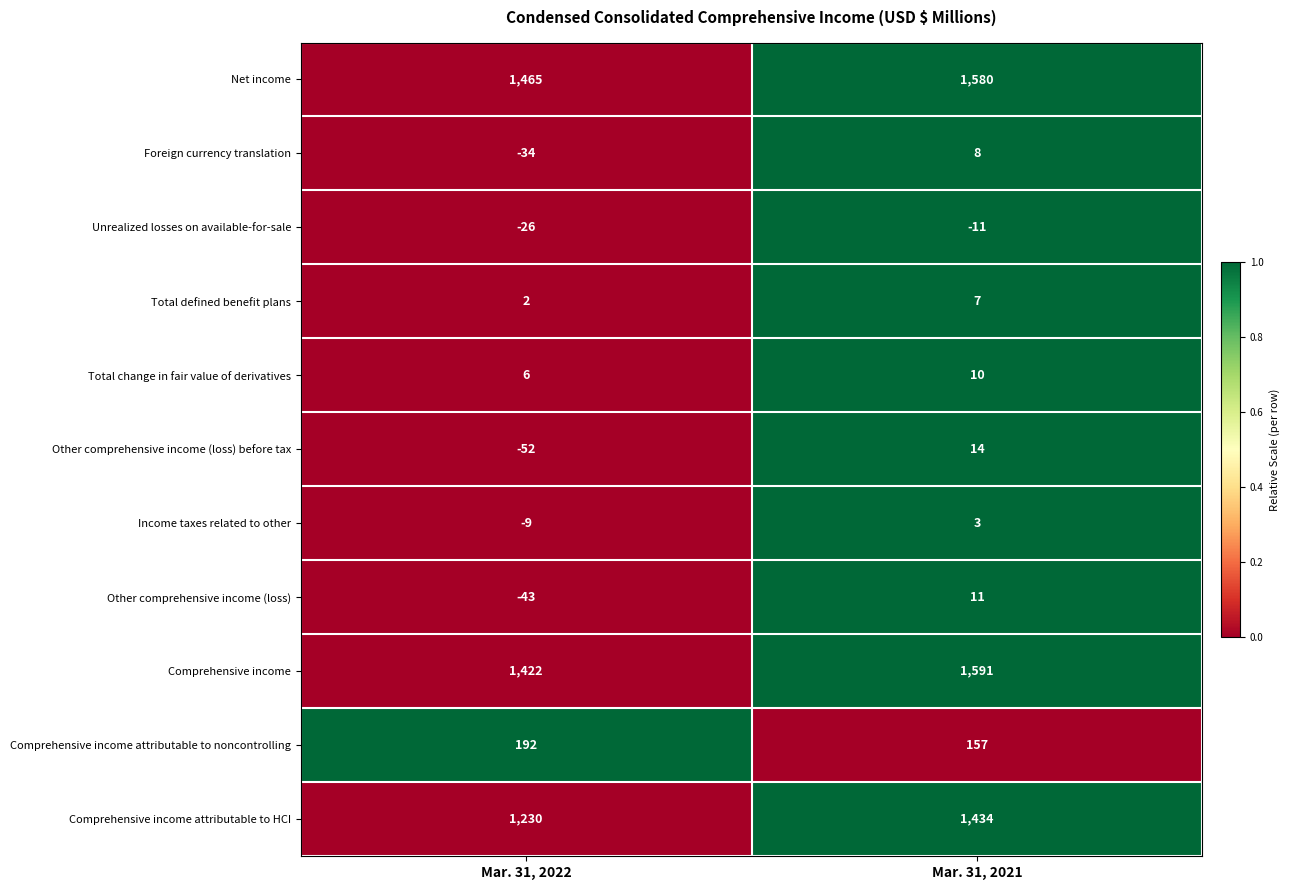

What is the difference between the maximum and minimum values in the Total defined benefit plans series?

5